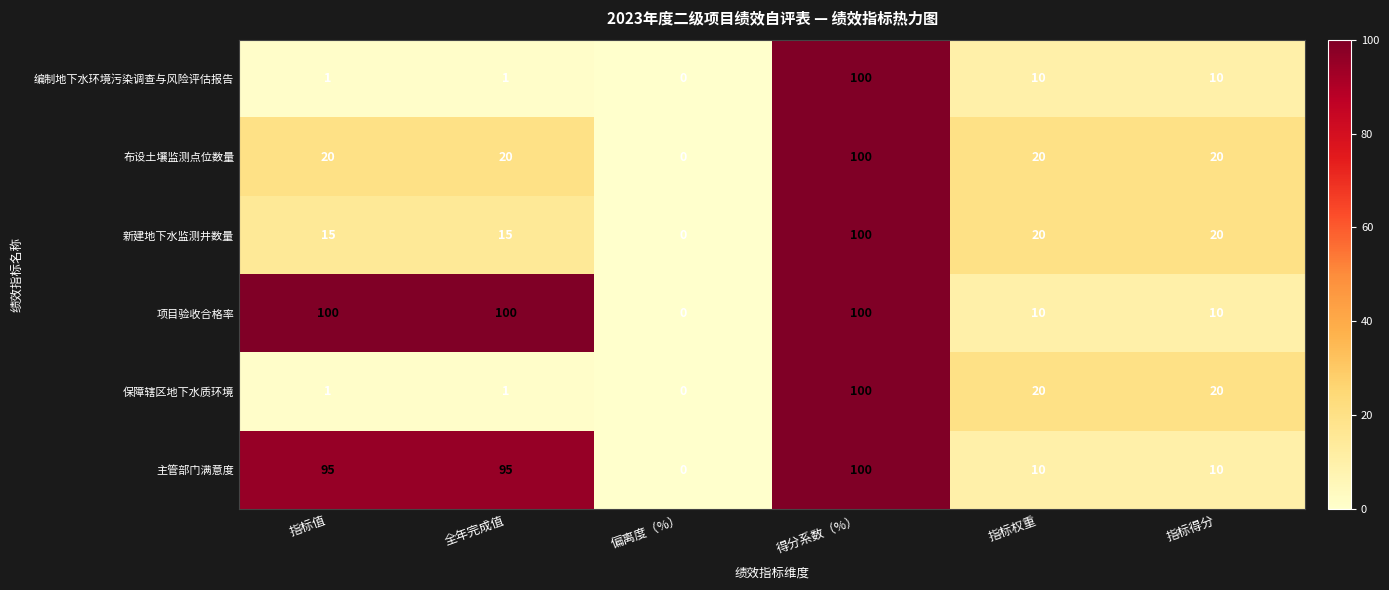

At which category does the chart reach its minimum across all series?

偏离度（%）